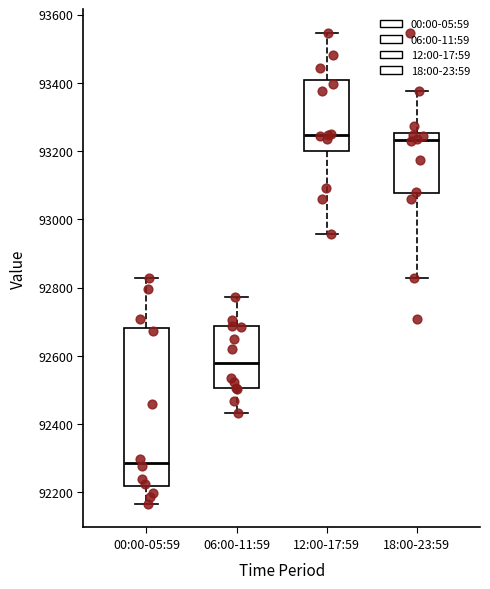

Reading left to right, read every box against the y-axis: the position of its median line, the range the box covers, and the ends of its whiskers. The values are not printed on the chart, so give them approximately, as read against the axis.

00:00-05:59: median 92280, box 92220 to 92680, whiskers 92160 to 92820
06:00-11:59: median 92580, box 92500 to 92680, whiskers 92440 to 92780
12:00-17:59: median 93240, box 93200 to 93400, whiskers 92960 to 93540
18:00-23:59: median 93240, box 93080 to 93260, whiskers 92820 to 93380